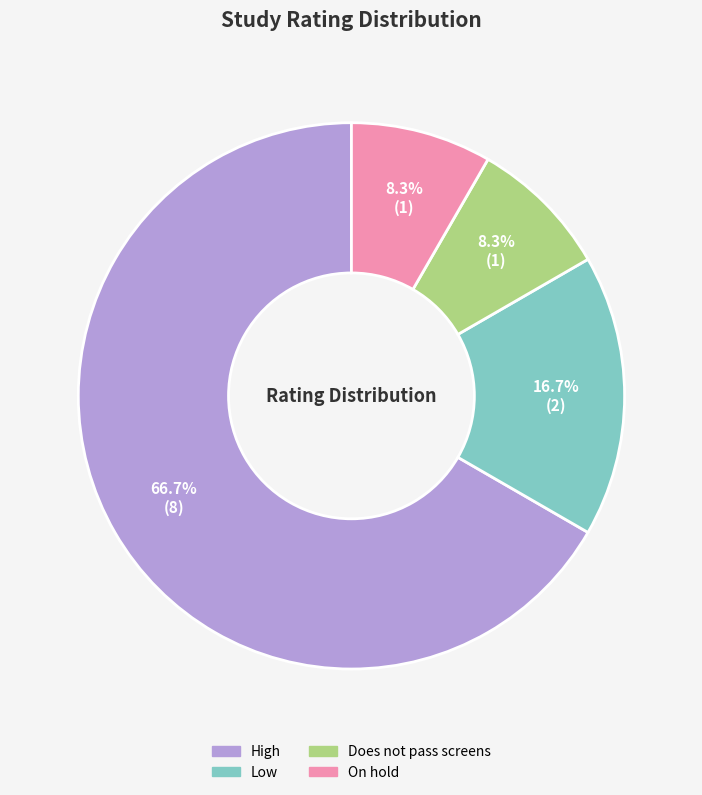

To the nearest percent, what is the difference between the largest and smallest slice percentages?

58%